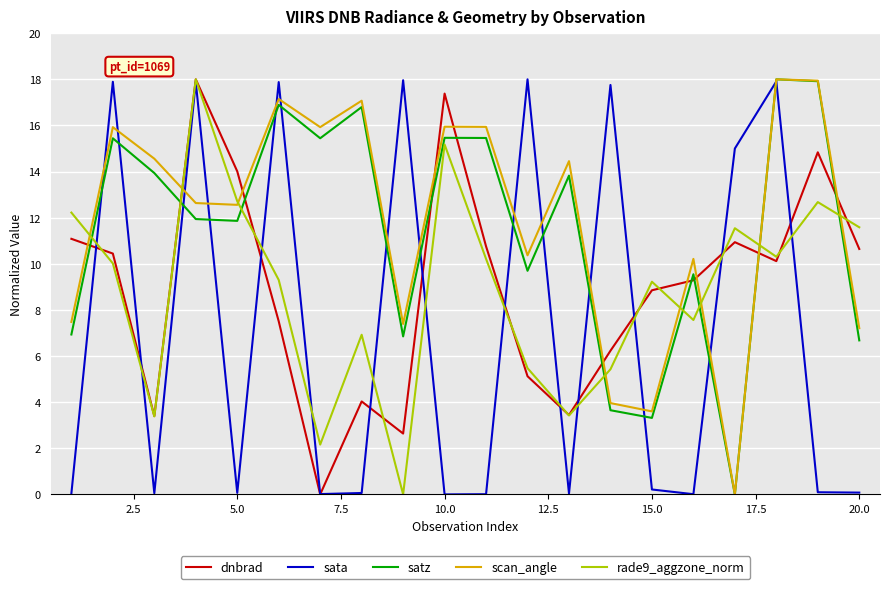

True or false: satz and dnbrad cross at least once.

True